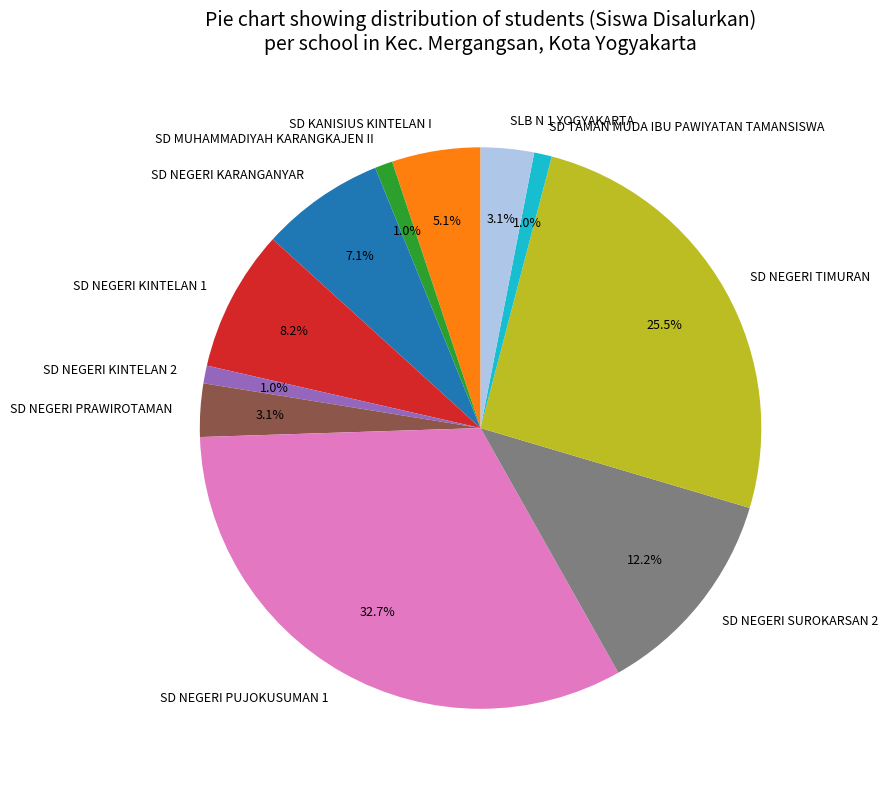

Between SD NEGERI TIMURAN and SD NEGERI PUJOKUSUMAN 1, which is larger?

SD NEGERI PUJOKUSUMAN 1